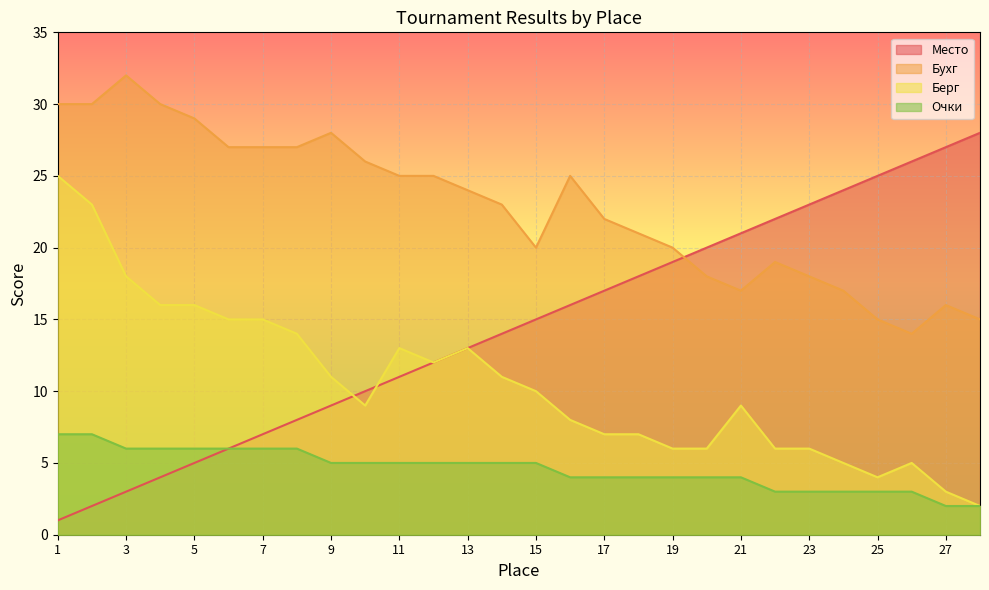

Where is the first local minimum for Бухг?

15